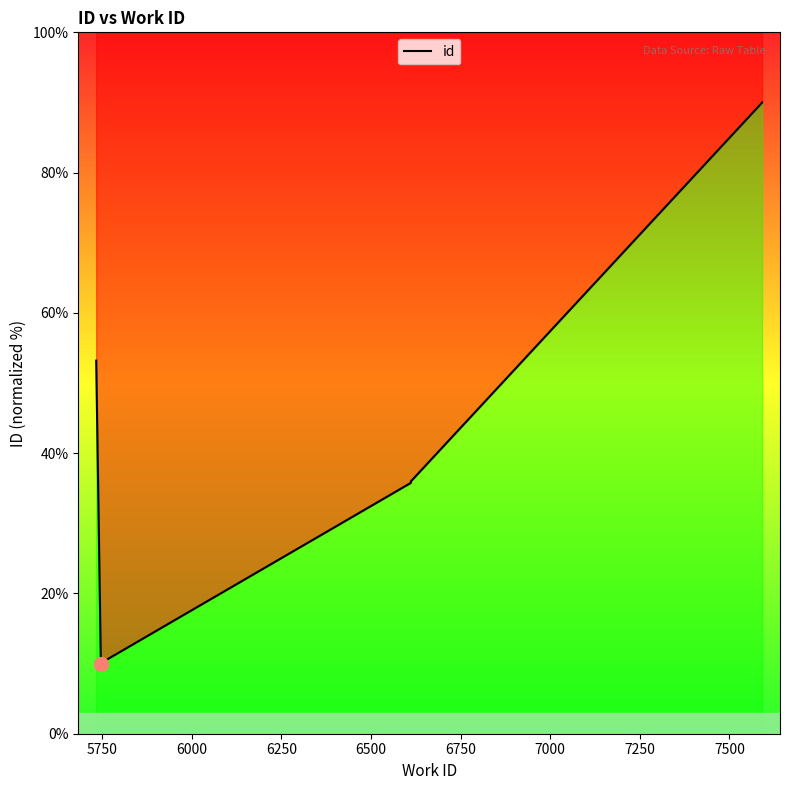

What is the maximum value shown in the chart?

90.0